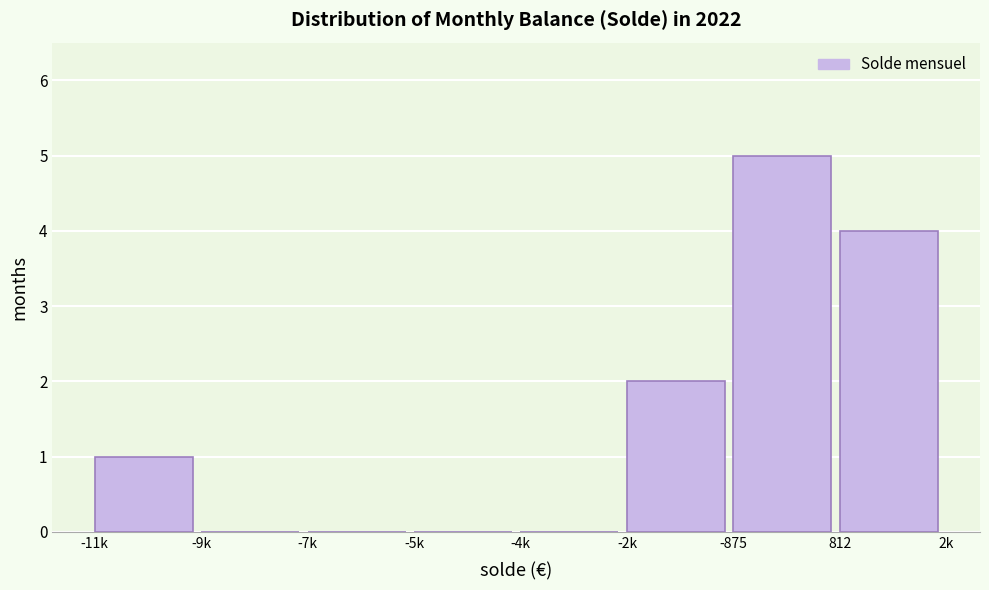

Reading right to left, list all the values displayed in this chart.

812=4	-875=5	-2k=2	-4k=0	-5k=0	-7k=0	-9k=0	-11k=1